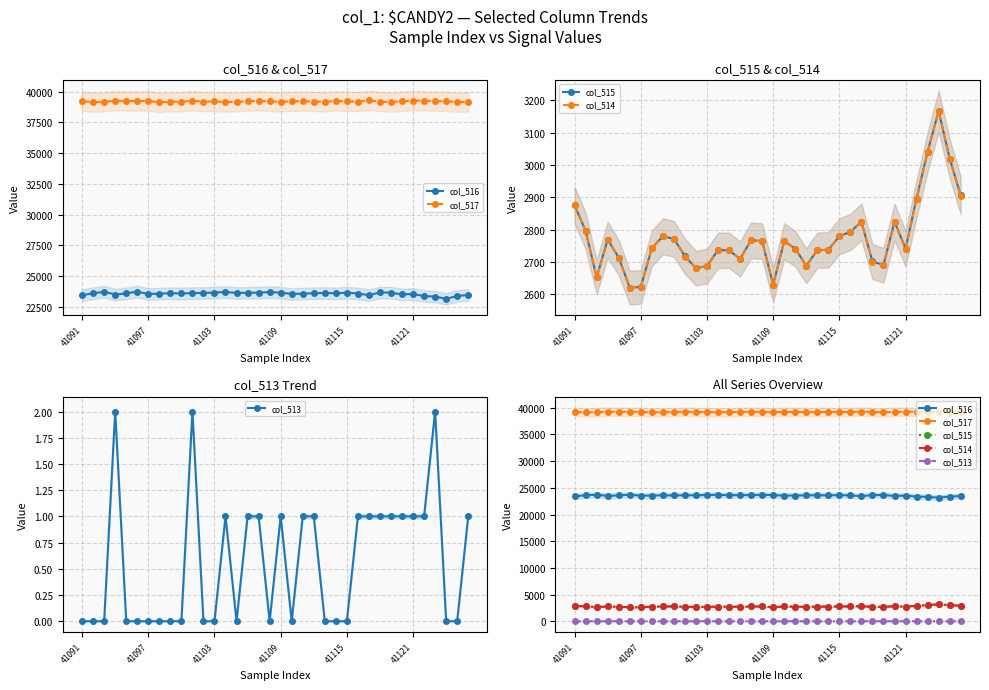

How many categories are shown in the chart?

36